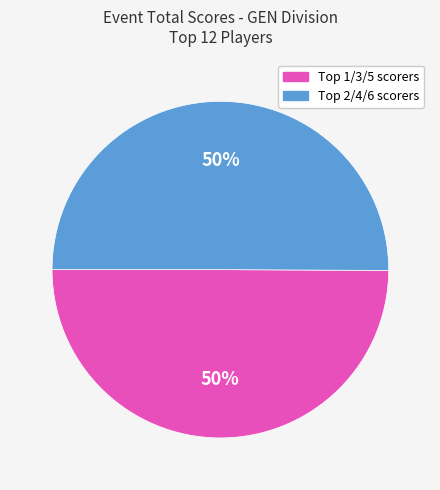

To the nearest percent, what is the average slice percentage?

50%